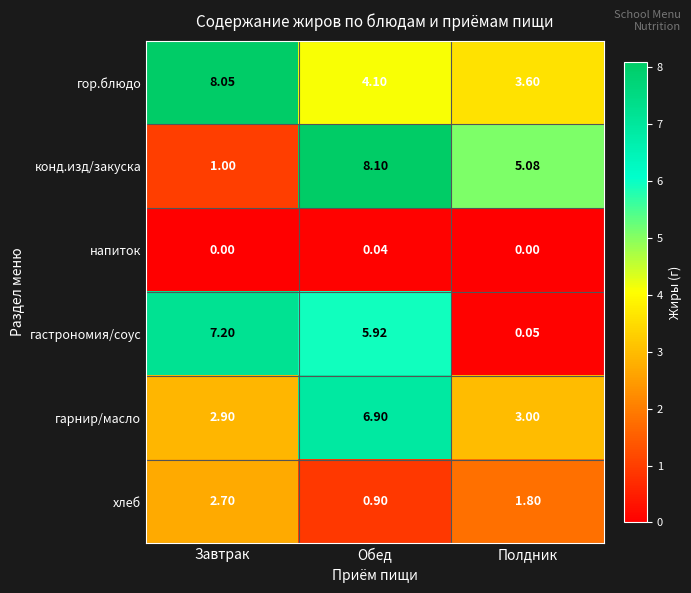

Rank the categories by гарнир/масло value from lowest to highest.

Завтрак, Полдник, Обед